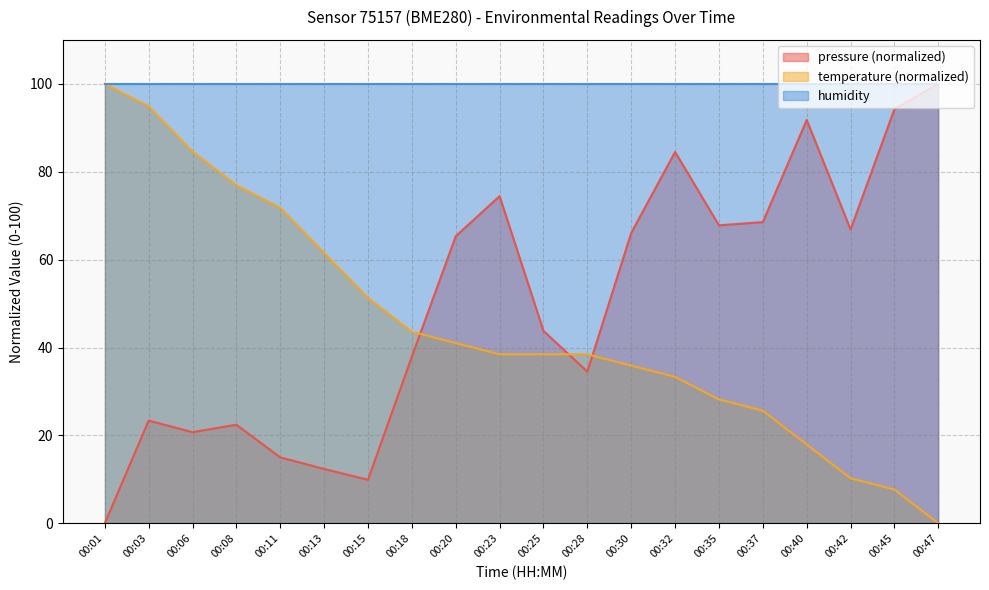

Which has a higher value, 00:37 or 00:25?

00:37